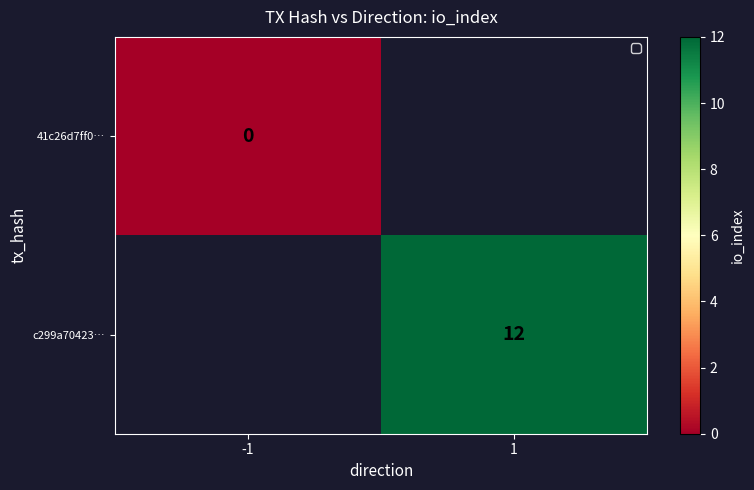

The value of c299a70423… at 1 is 12. True or false?

True